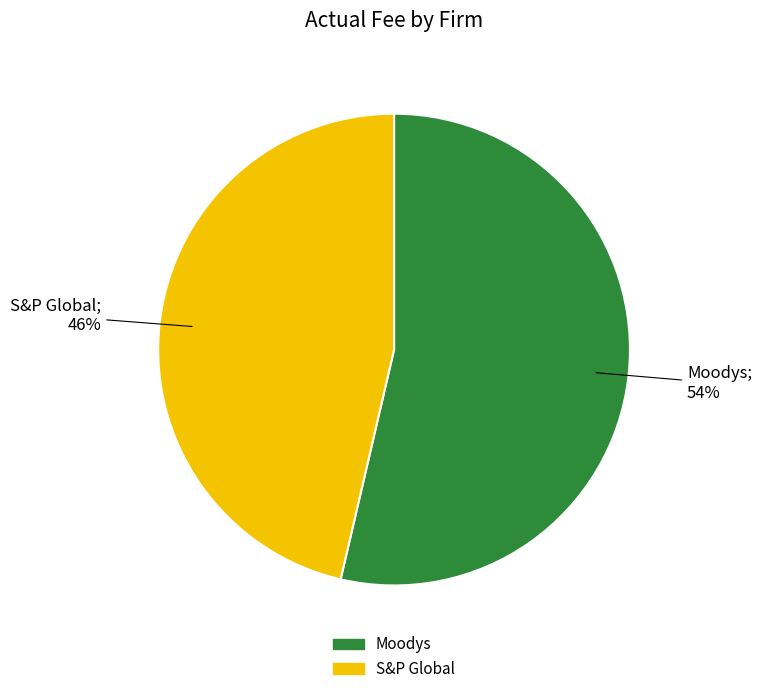

Which category has the biggest portion of the pie?

Moodys